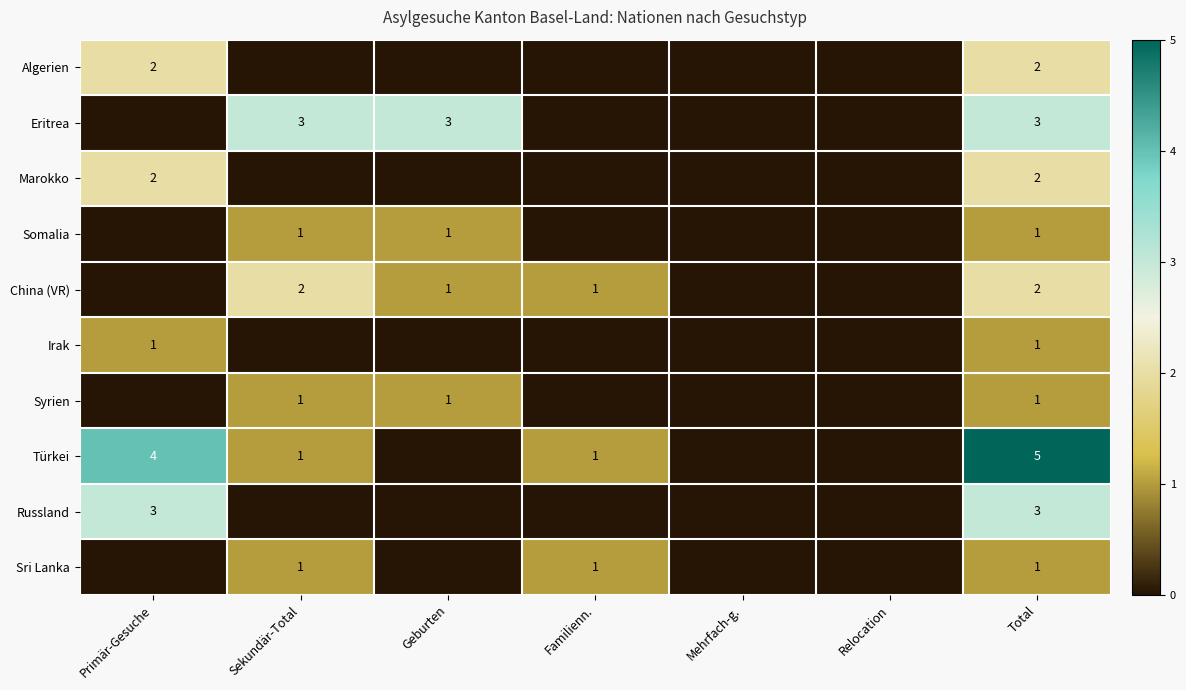

How many categories are shown in the chart?

7